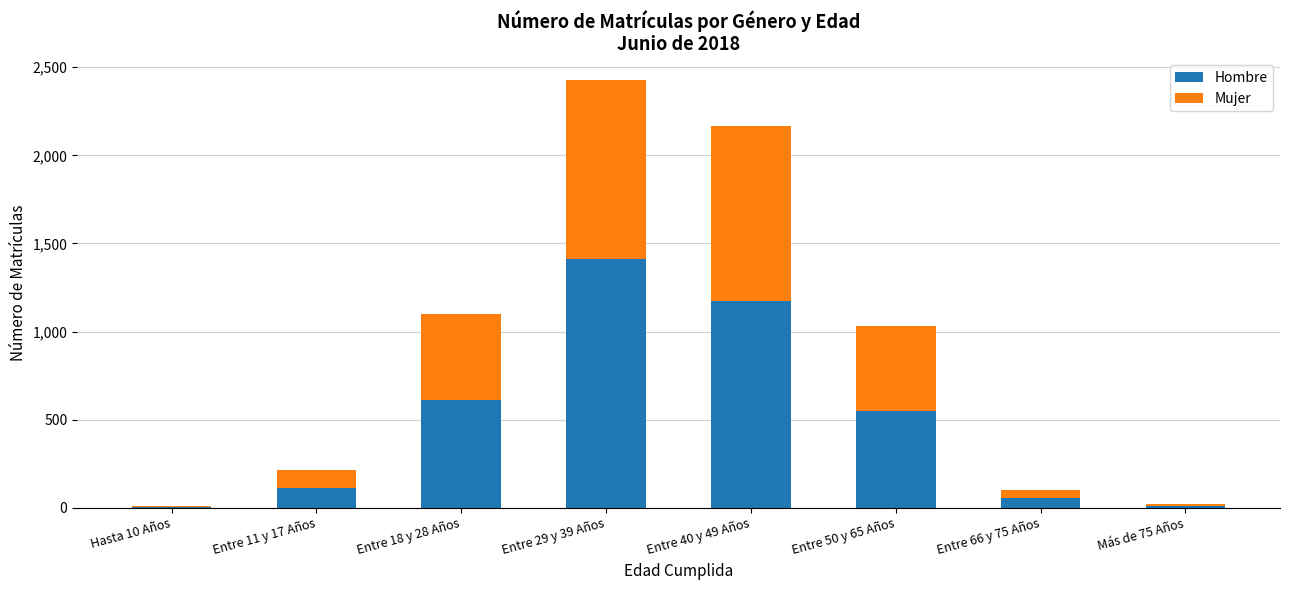

The Hombre series shows 613 at Entre 18 y 28 Años. True or false?

True